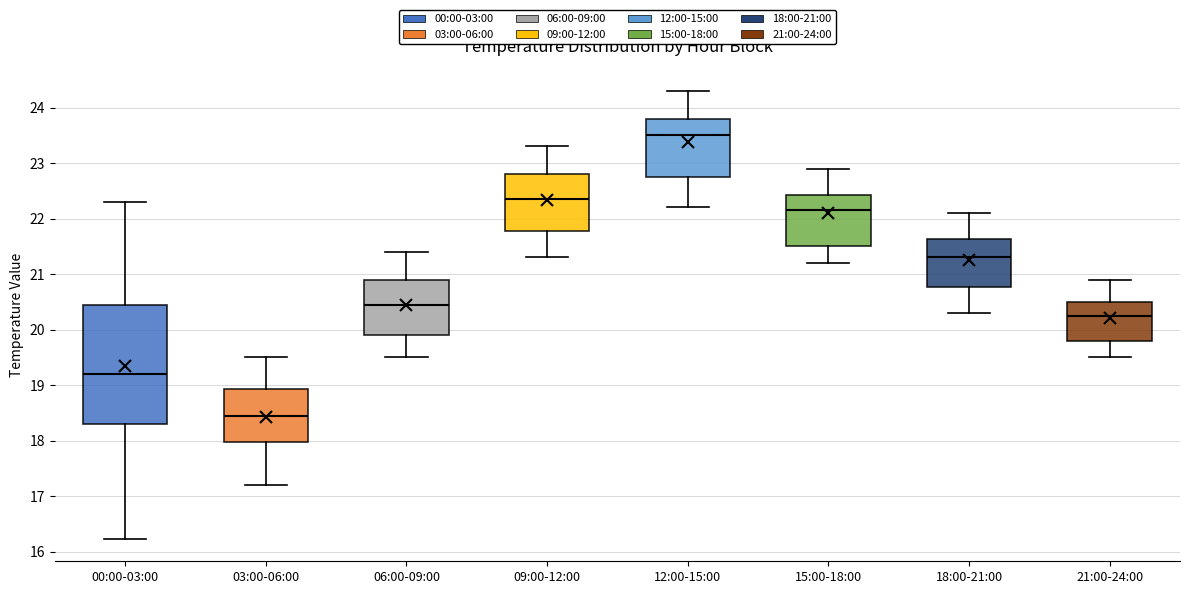

Which box's median line is the highest?

12:00-15:00